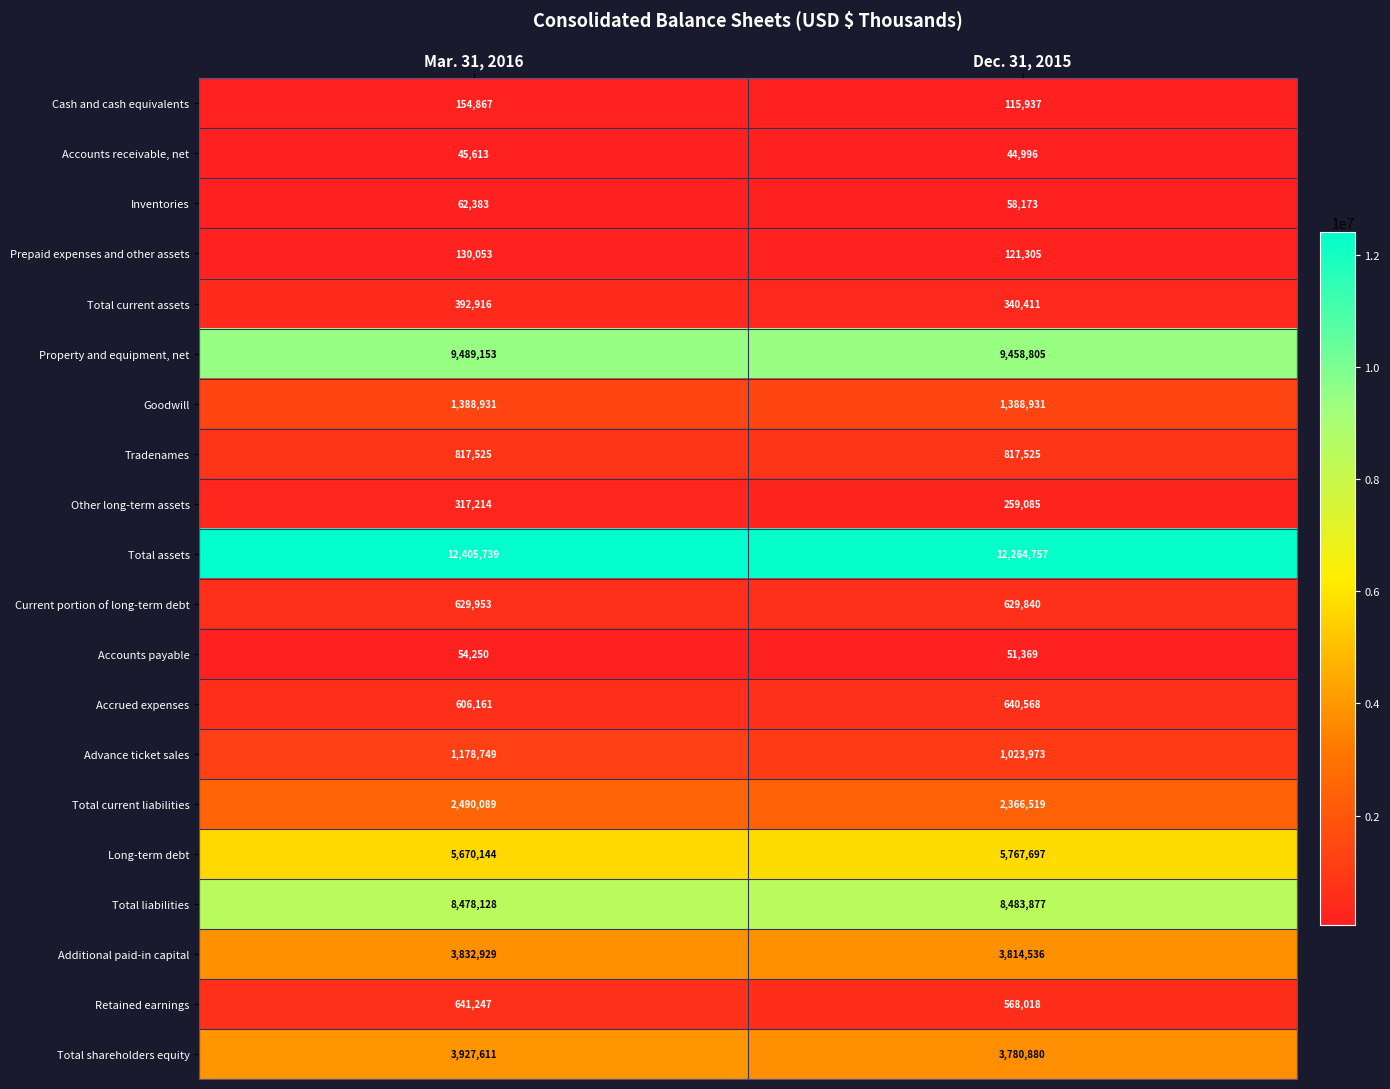

True or false: Property and equipment, net has a value of 16752732 at Mar. 31, 2016.

False